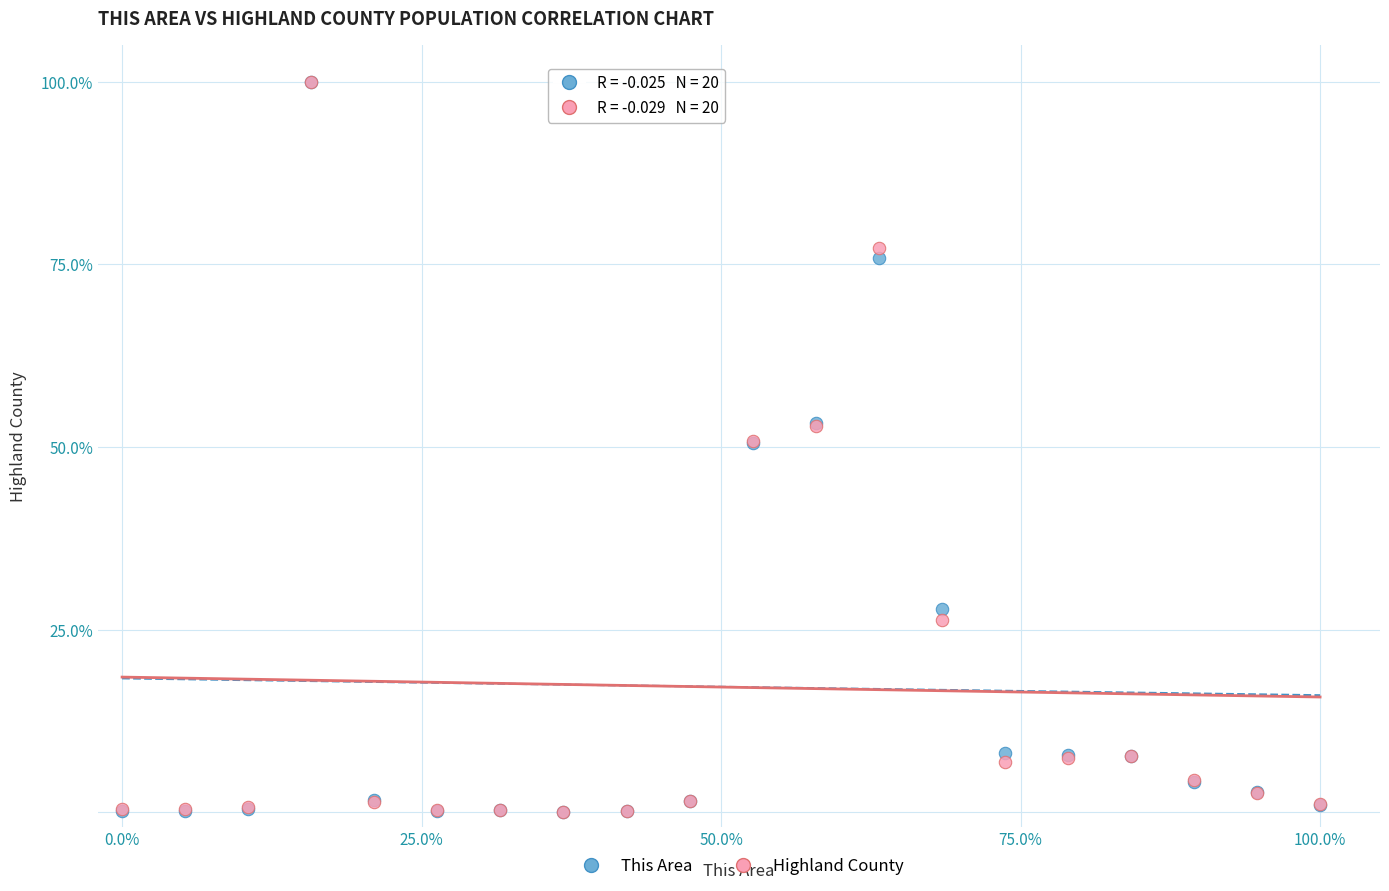

What are all the series names shown in the legend?

This Area, Highland County